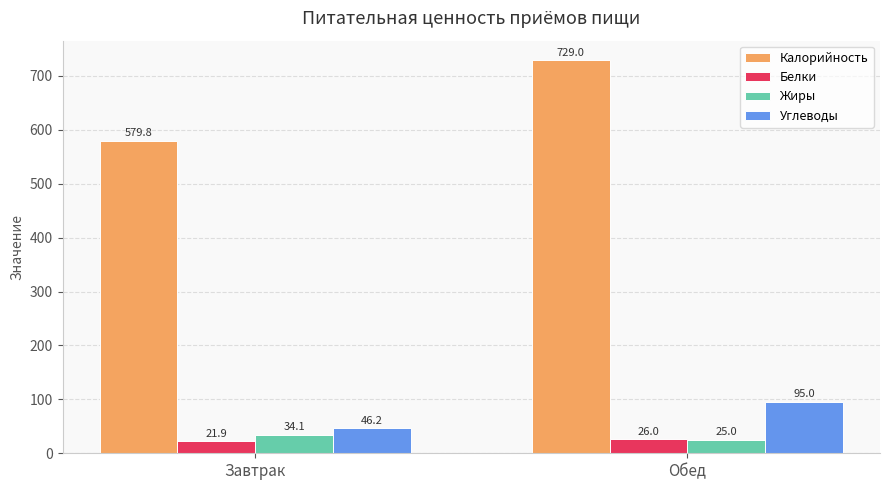

How many bars are there in total?

8